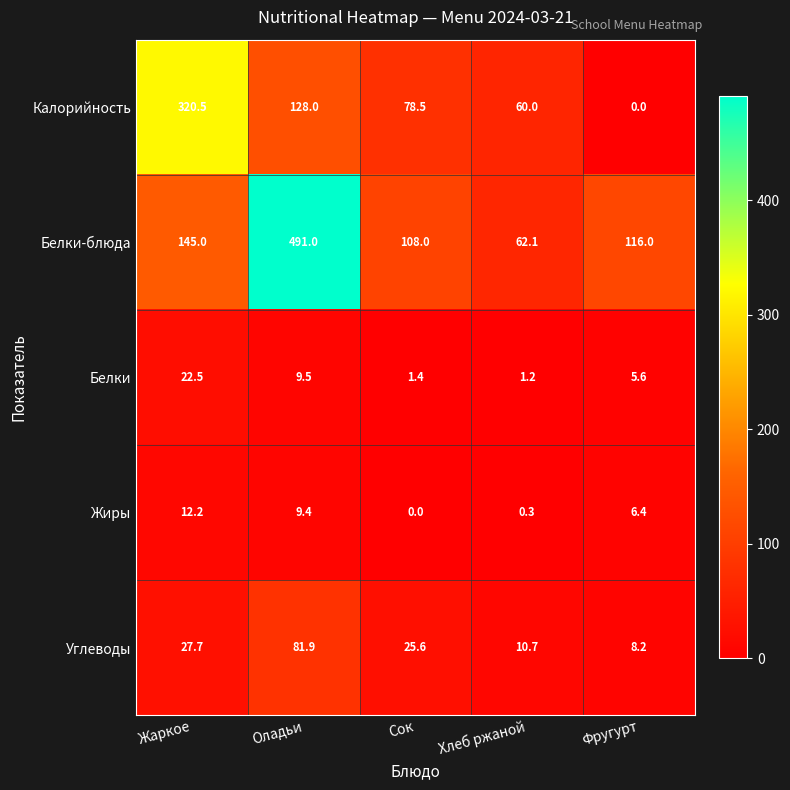

Where does the Калорийность series first go above 78?

Жаркое